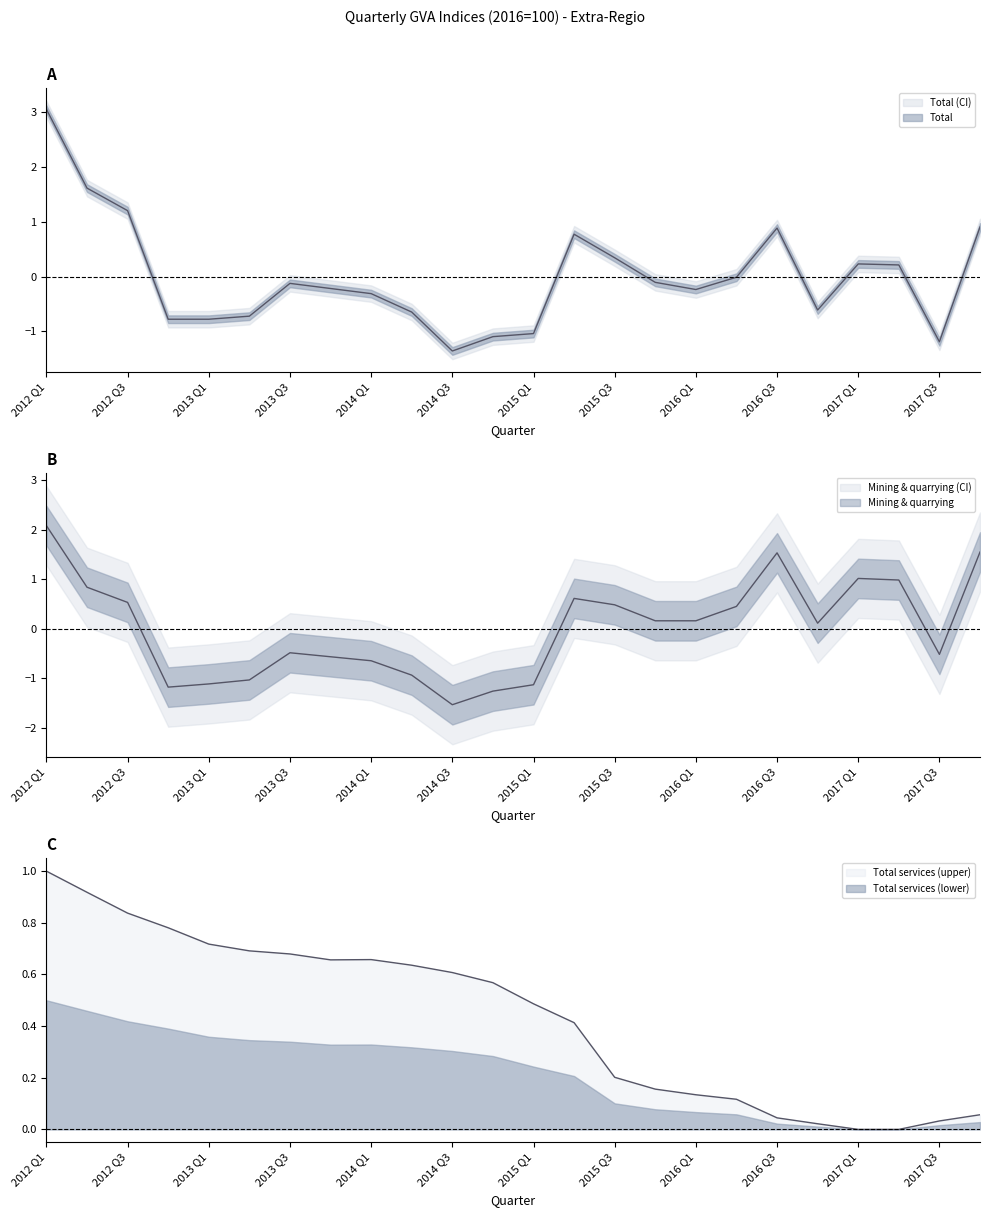

What is the difference between the Total values at 2013 Q1 and 2017 Q4?

1.7